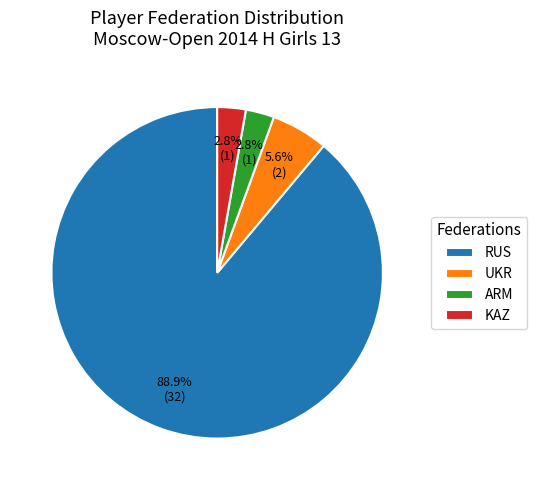

Is the sum of UKR and ARM greater than half?

No